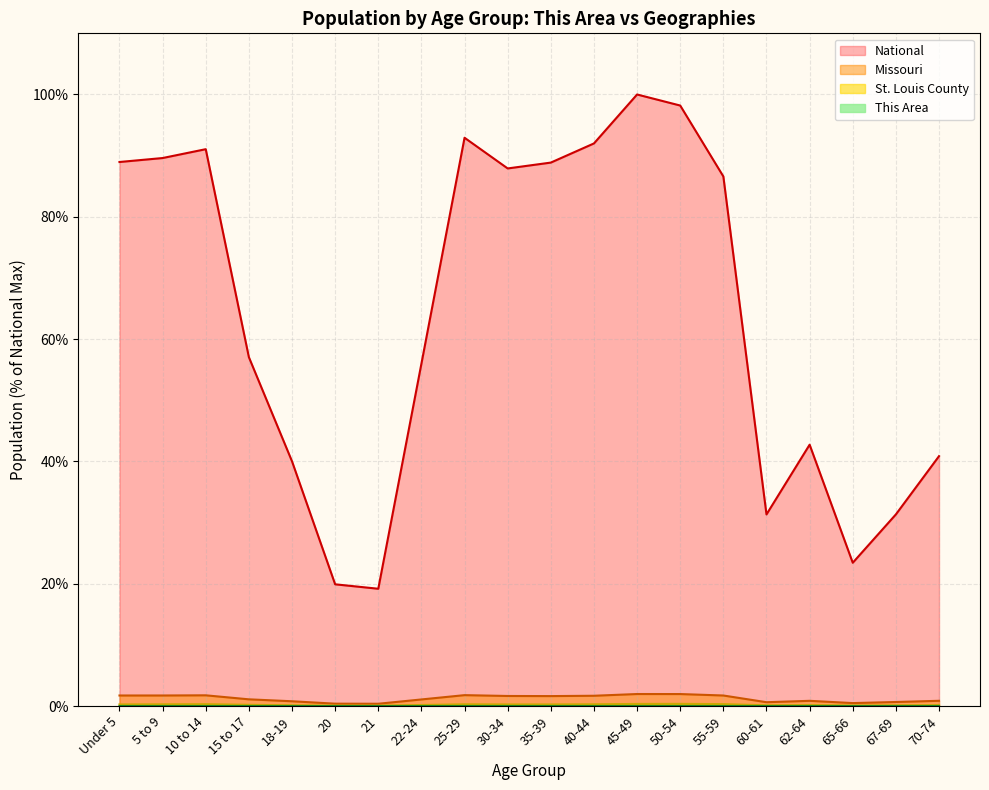

In This Area, how many points are lower than both neighbors (excluding endpoints)?

6